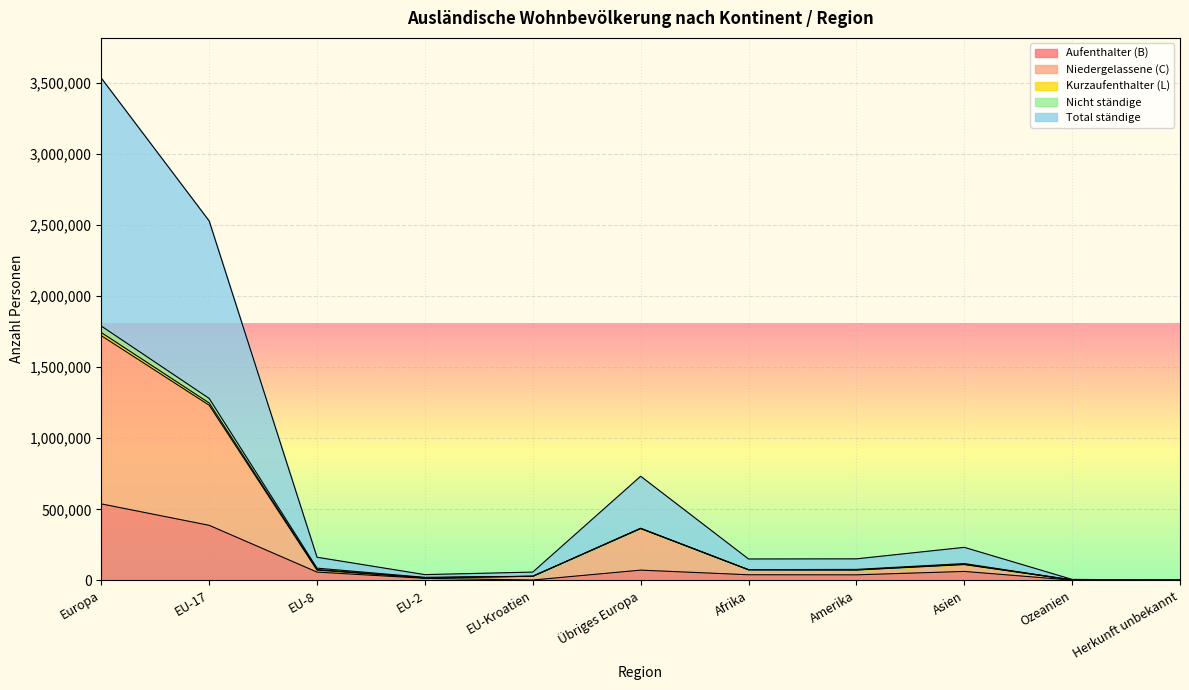

What is the spread (max minus min) of values at EU-Kroatien?

26311